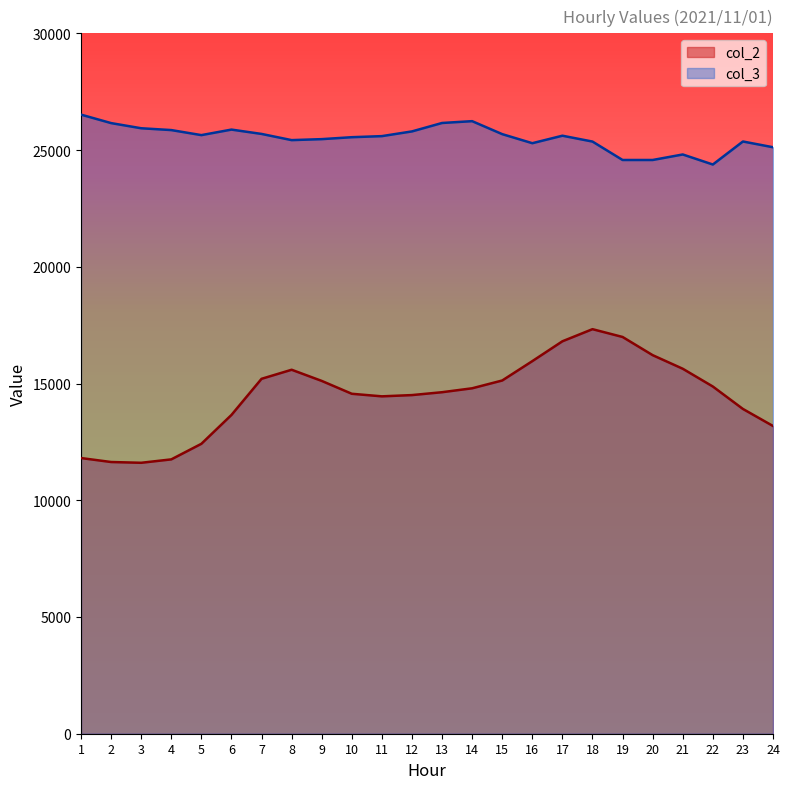

At which label is col_3 closest to 25449?

9